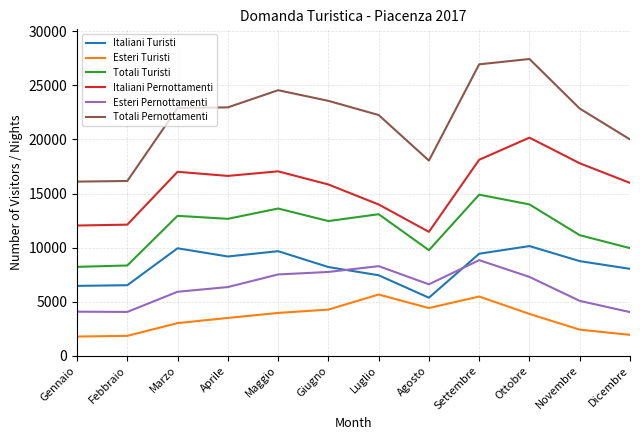

Rank the series by their maximum value, from highest to lowest.

Totali Pernottamenti, Italiani Pernottamenti, Totali Turisti, Italiani Turisti, Esteri Pernottamenti, Esteri Turisti